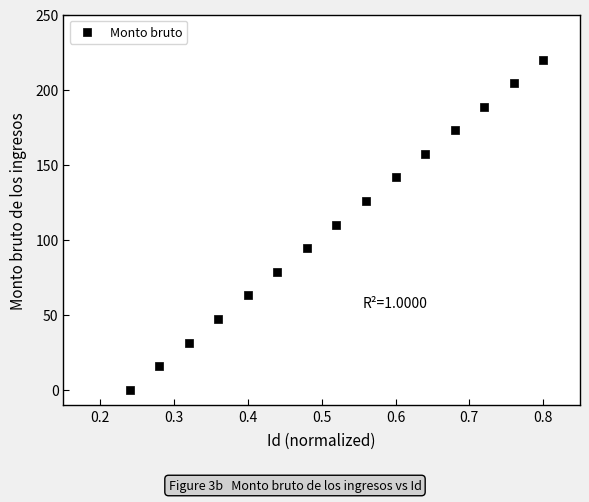

What is the range of X values (max minus min)?

0.6